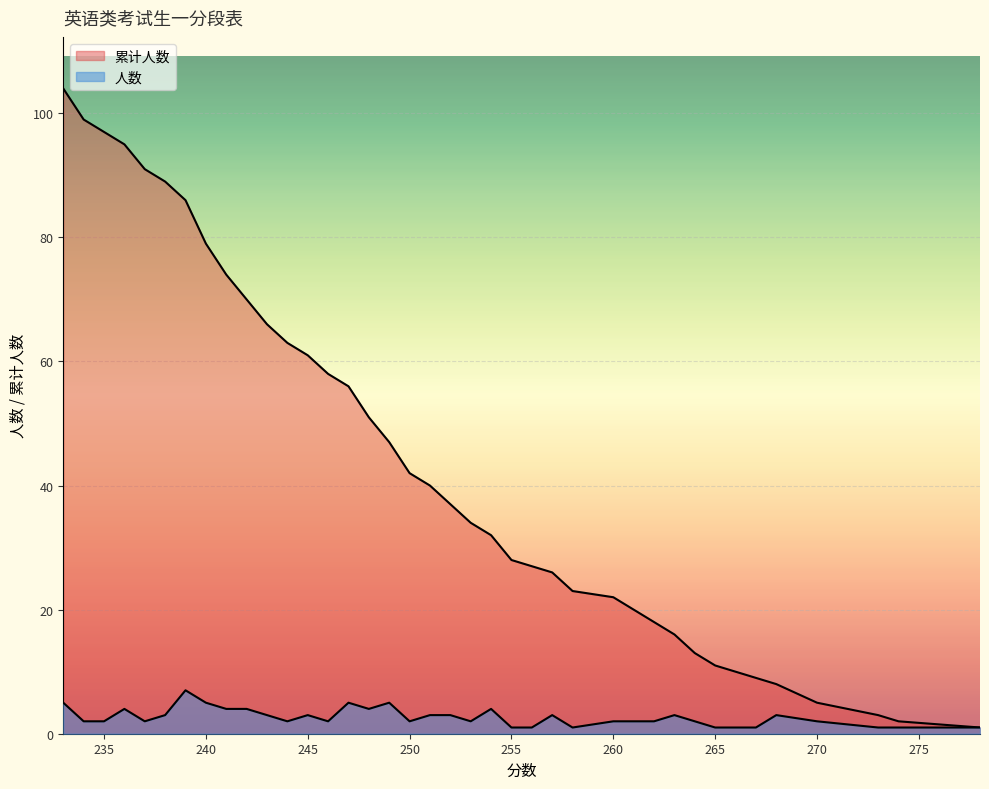

Where does the 累计人数 series first go above 37?

251